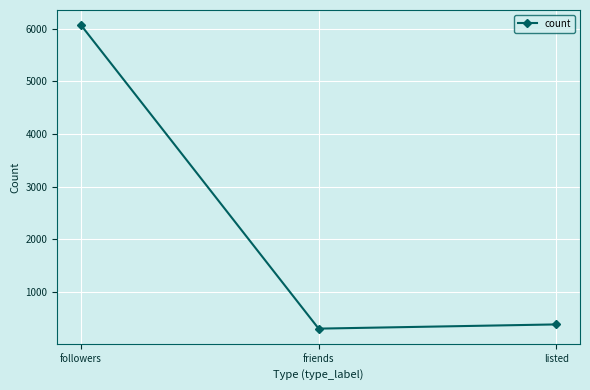

Reading left to right, list all the values displayed in this chart.

followers=6065	friends=301	listed=381